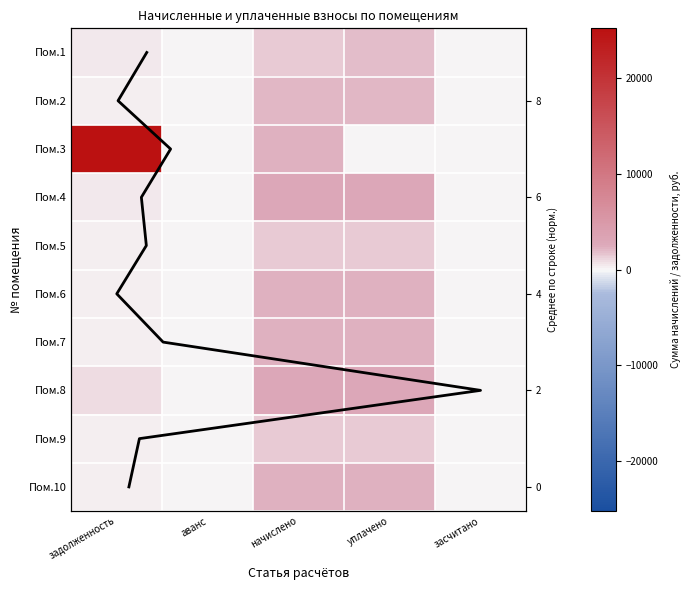

What is the difference between the 8 values at уплачено and задолженность?

1911.8